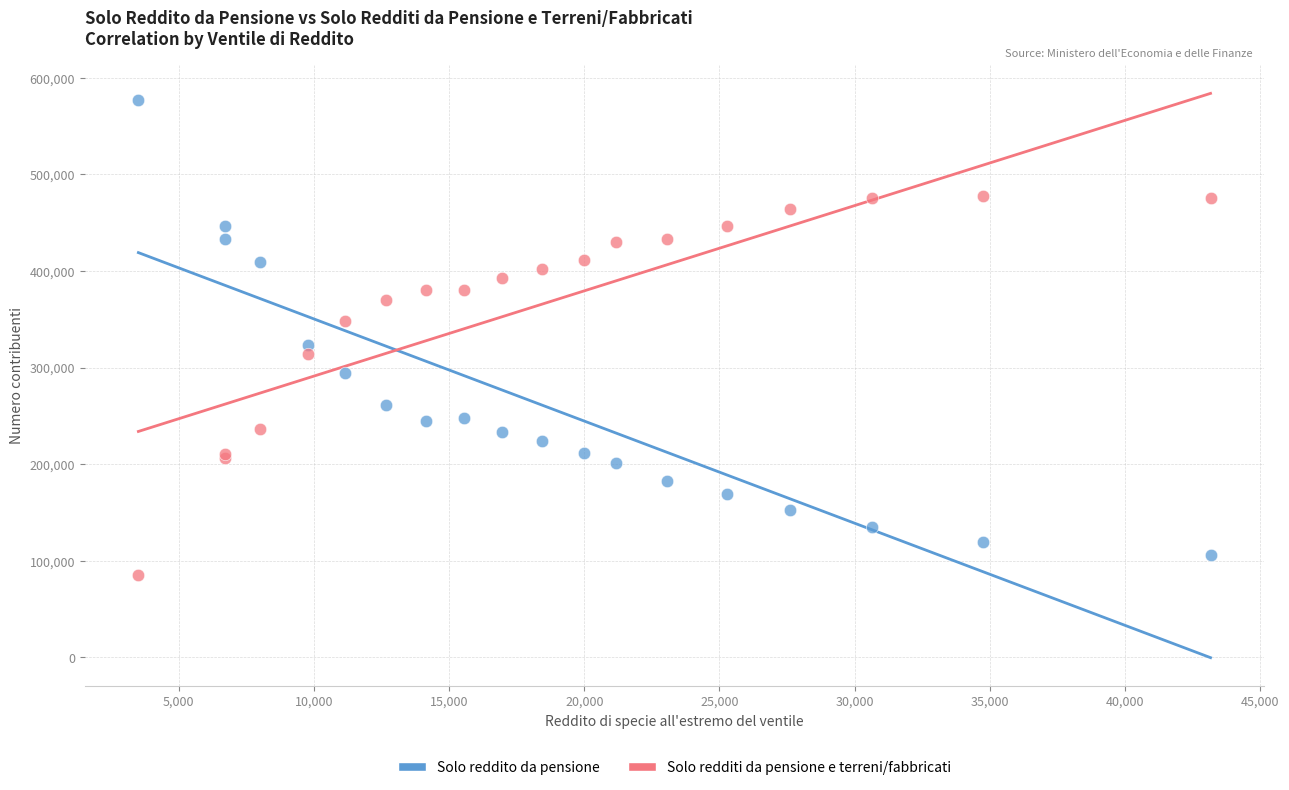

In the Solo redditi da pensione e terreni/fabbricati series, what Y value is closest to 281137?

313993